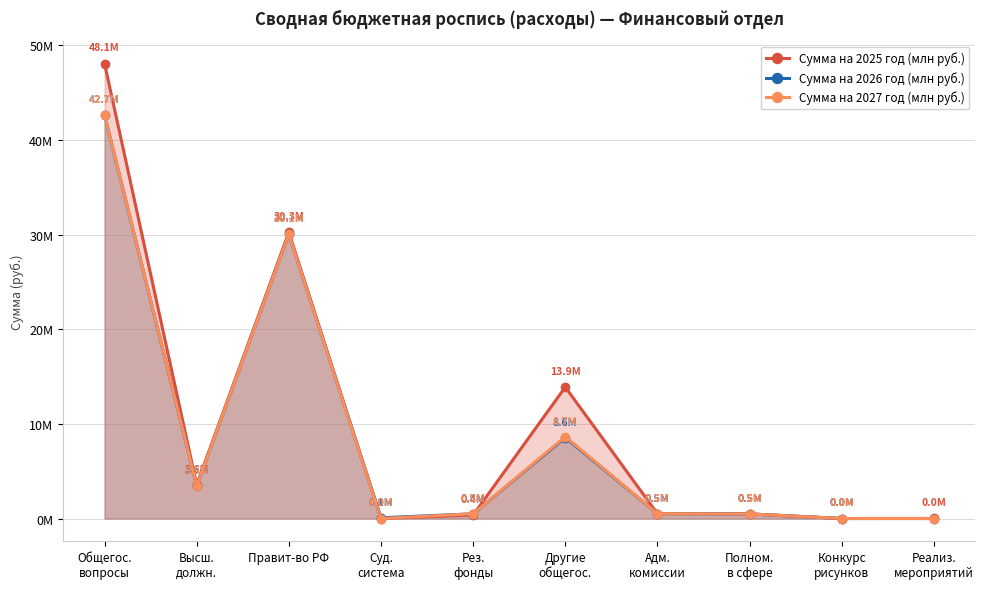

Reading right to left, list all the values displayed in this chart.

Сумма на 2025 год (млн руб.): 10500.0	1000.0	489700.0	516300.0	13892774.3	365000.0	3000.0	30259000.0	3565000.0	48084774.3
Сумма на 2026 год (млн руб.): 0.0	1000.0	489700.0	516300.0	8552000.0	500000.0	79000.0	30059000.0	3465000.0	42655000.0
Сумма на 2027 год (млн руб.): 0.0	1000.0	489700.0	516300.0	8652000.0	500000.0	1600.0	30059000.0	3465000.0	42677600.0